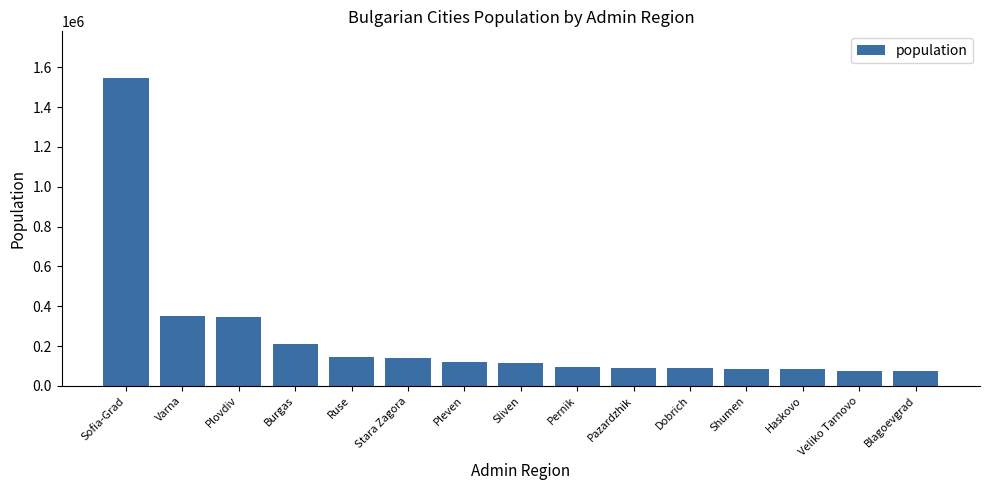

How many bars are there in total?

15